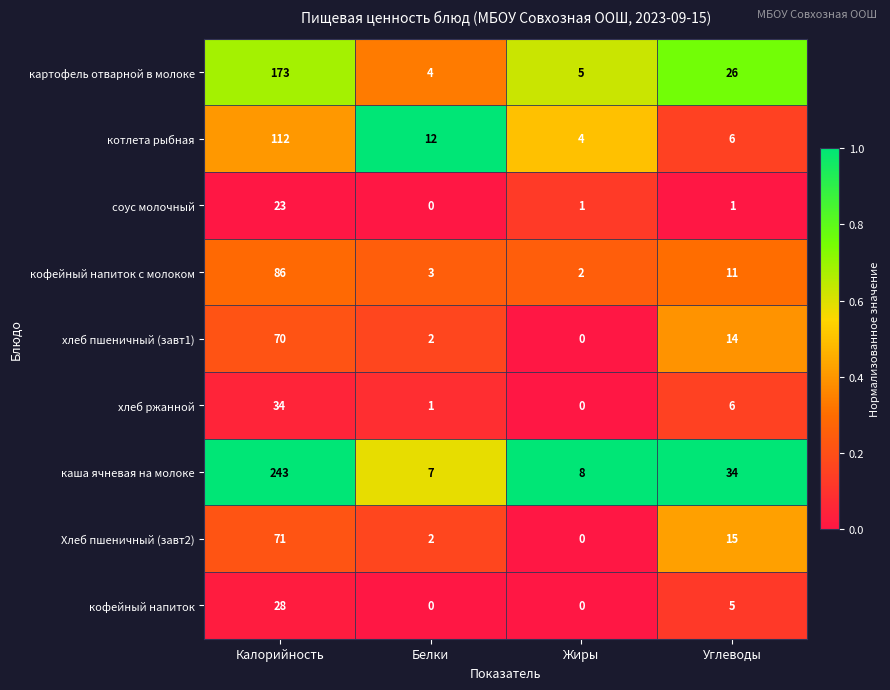

What value does the соус молочный series have at Калорийность, to the nearest 5?

25